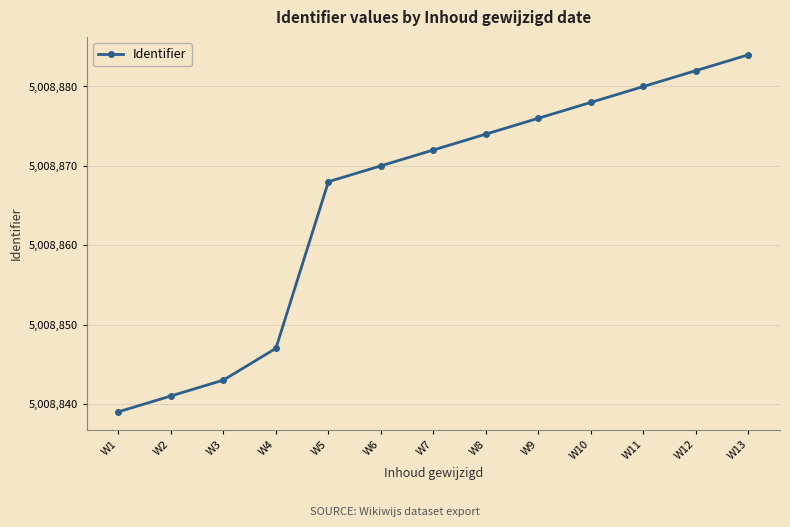

At which label is the value closest to 5008861?

W5